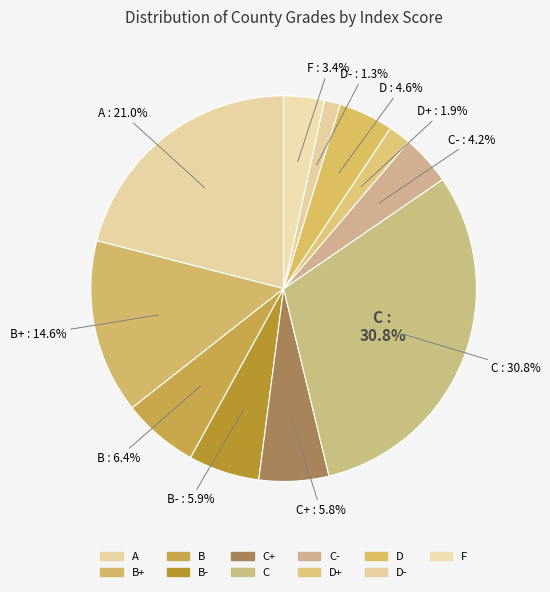

Count the number of slices in the pie.

11